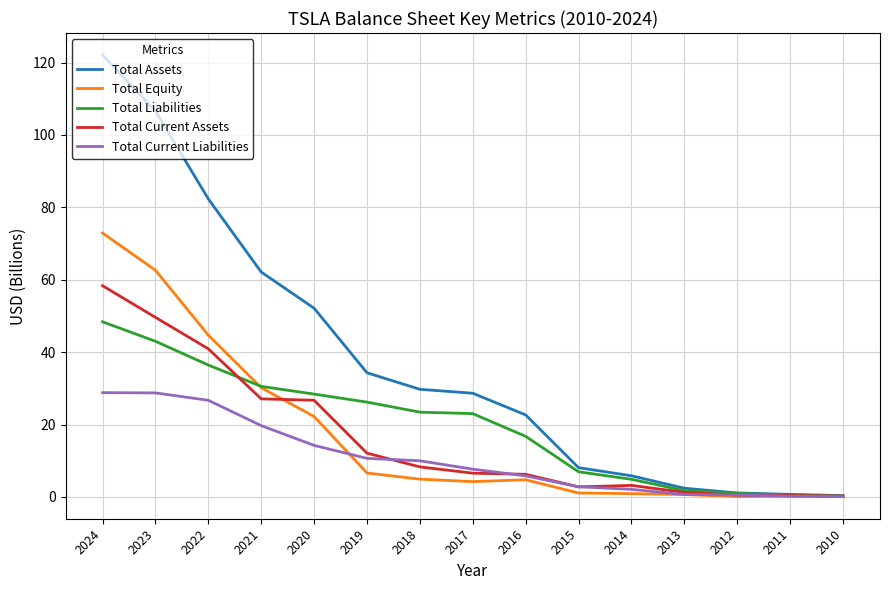

What are all the series names shown in the legend?

Total Assets, Total Equity, Total Liabilities, Total Current Assets, Total Current Liabilities